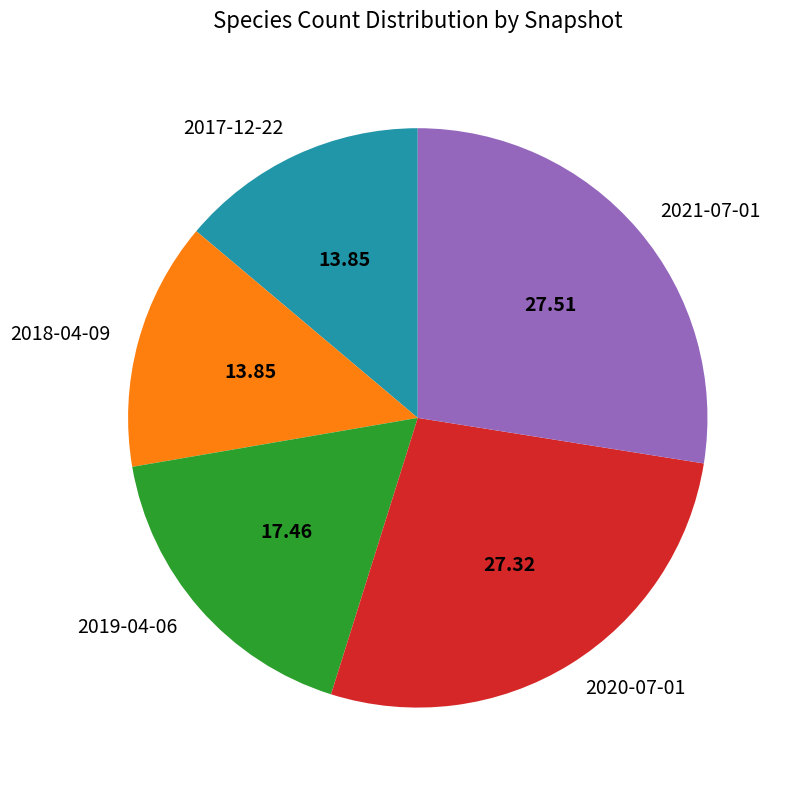

Is the sum of 2021-07-01 and 2020-07-01 greater than half?

Yes